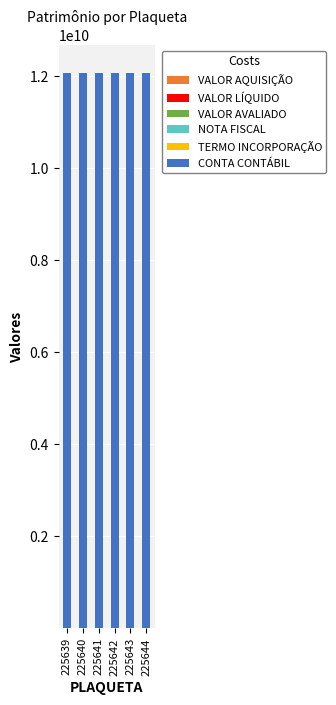

Are the bars grouped side by side (vs. stacked)?

No